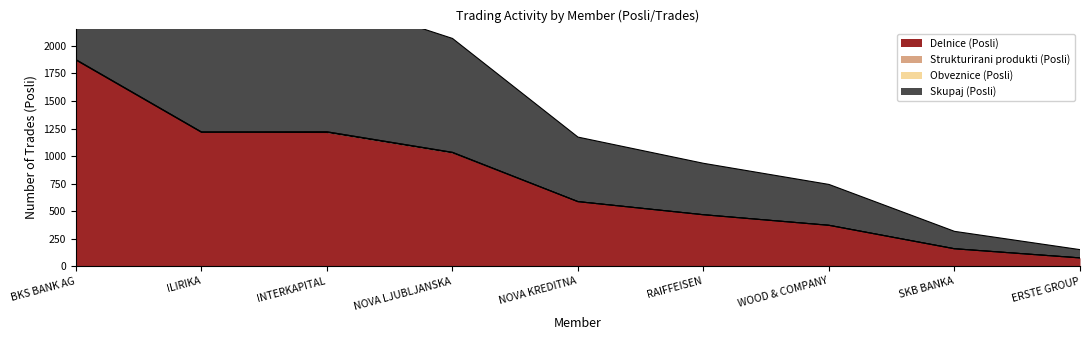

What is the difference between the Delnice (Posli) values at NOVA LJUBLJANSKA and RAIFFEISEN?

562